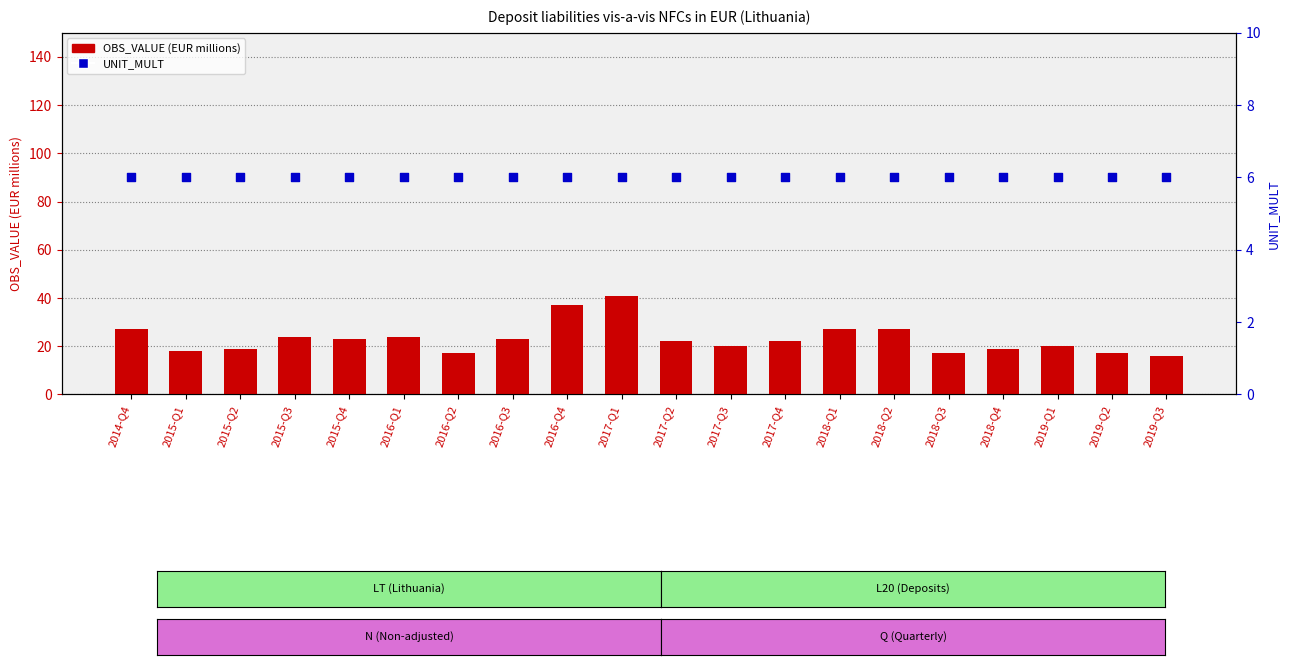

Which series has the largest total across all categories?

OBS_VALUE